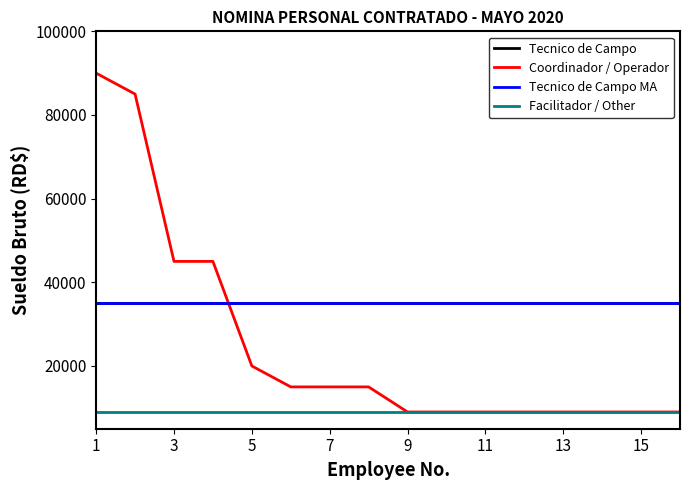

What is the sum of all Coordinador / Operador values?

402000